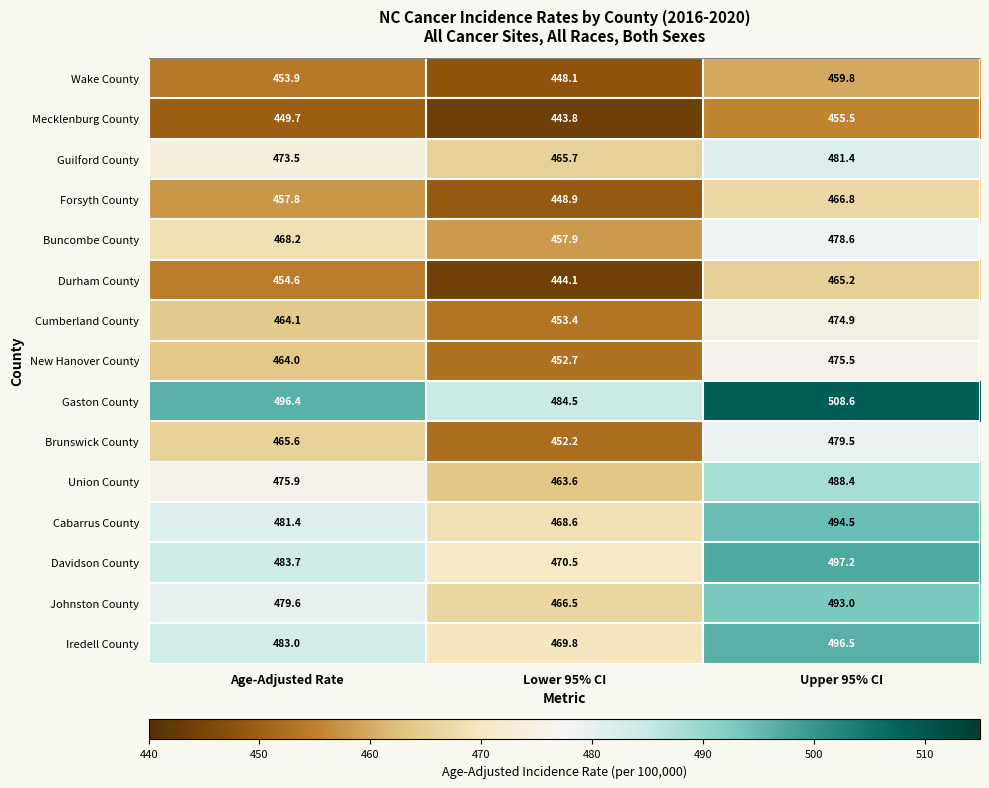

The Union County series shows 488.4 at Upper 95% CI. True or false?

True